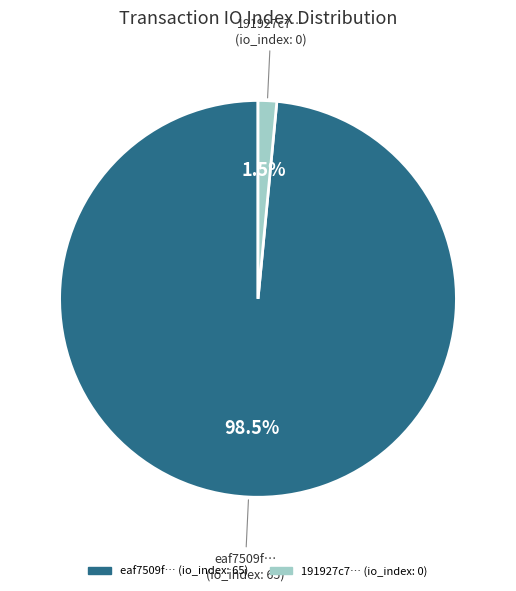

Is there a majority slice in this chart?

Yes